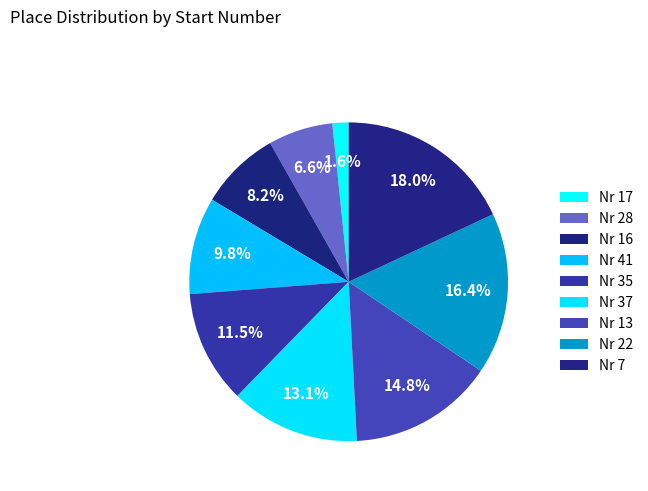

How many segments does this pie chart have?

9